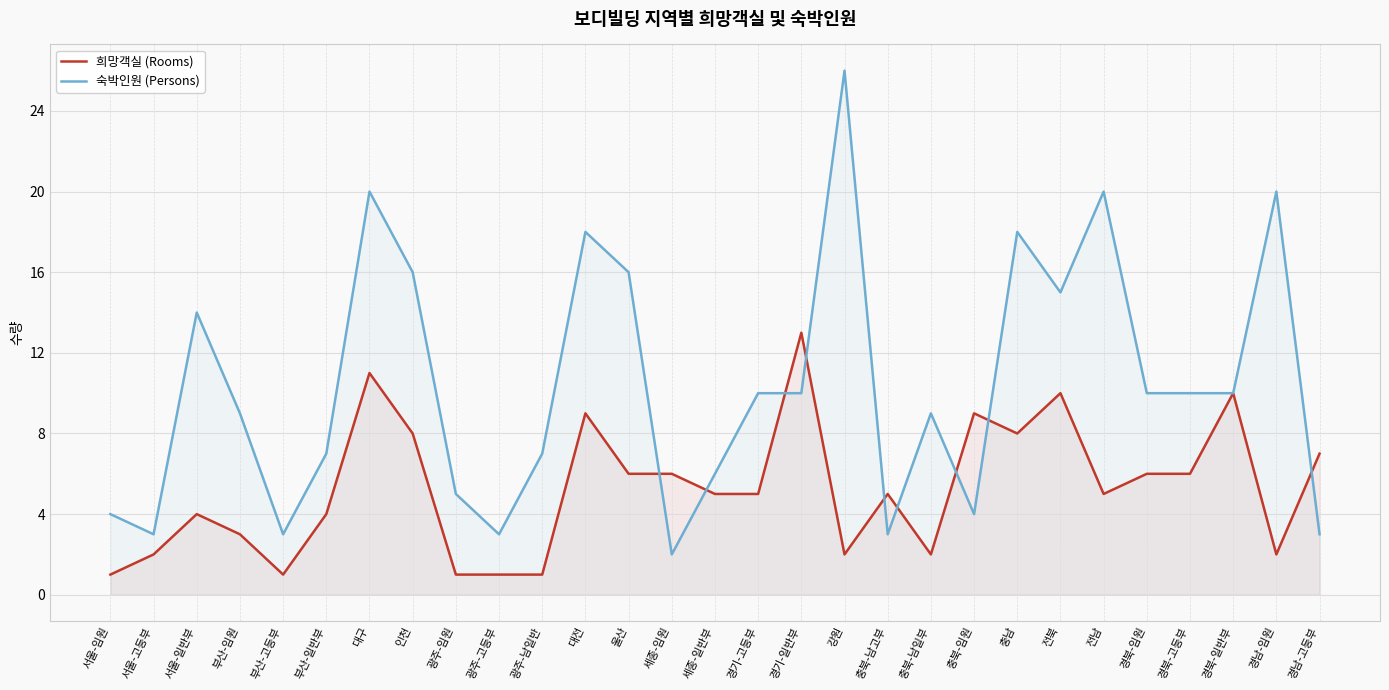

Is the value of 숙박인원 (Persons) at 세종-일반부 greater than the value of 희망객실 (Rooms) at 서울-임원?

Yes